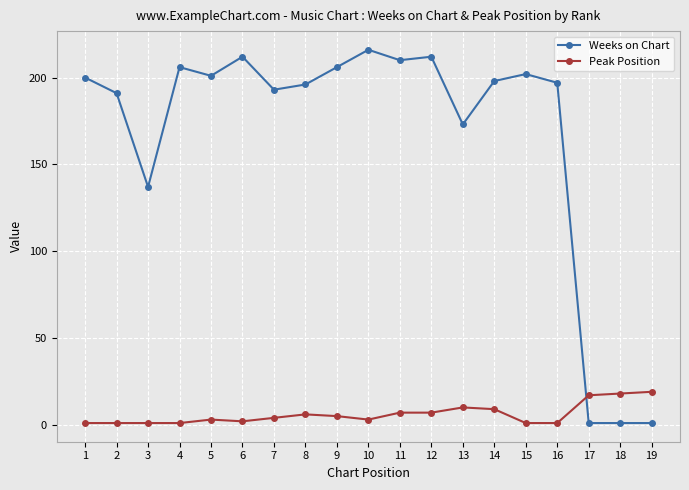

The Peak Position series shows 1 at 15. True or false?

True